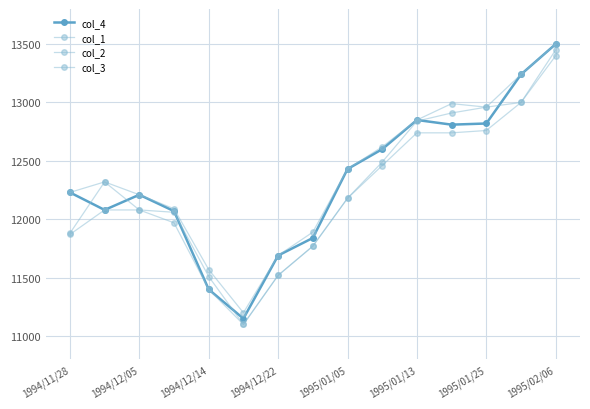

List the series in order of their peak value, lowest first.

col_3, col_1, col_4, col_2